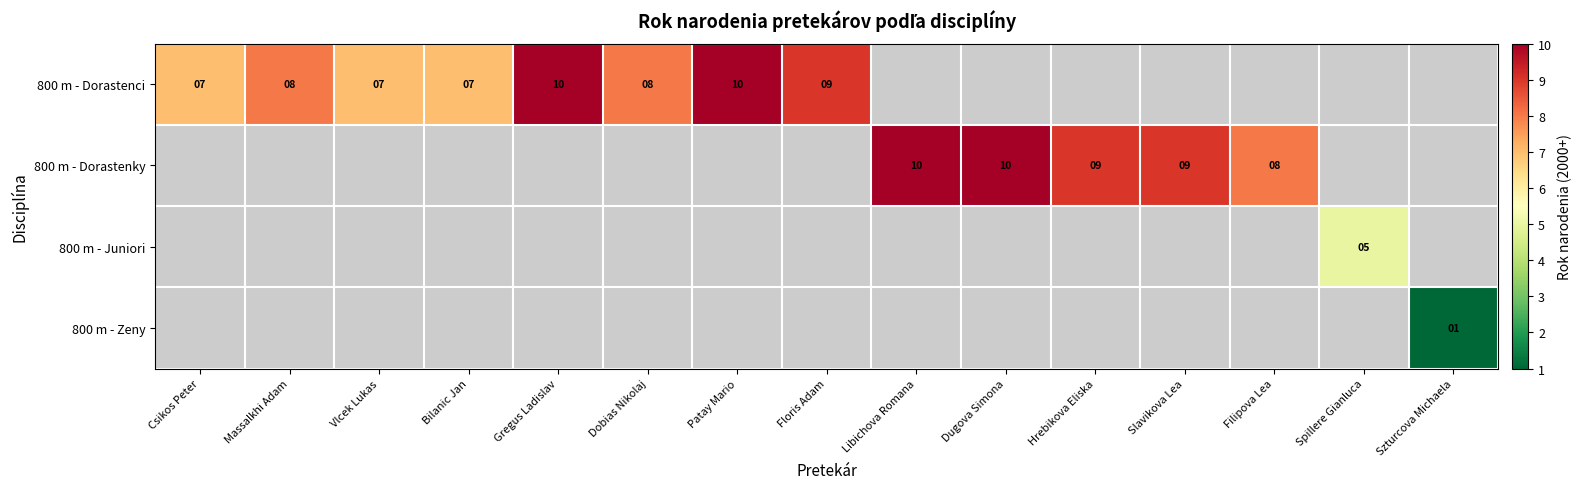

Count the number of categories in the chart.

15